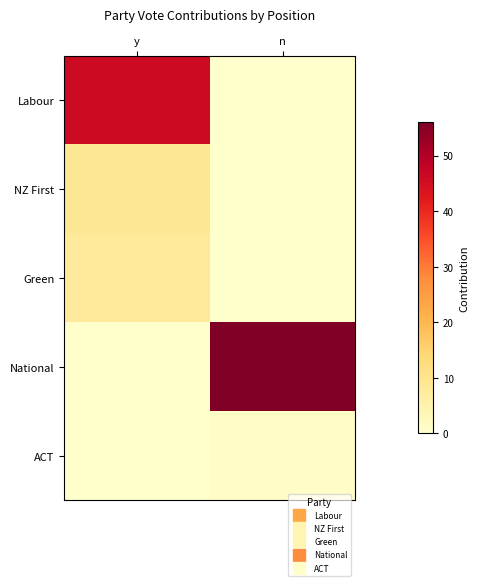

Reading left to right, extract all data points from this chart.

Labour: y=46	n=0
NZ First: y=9	n=0
Green: y=8	n=0
National: y=0	n=56
ACT: y=0	n=1